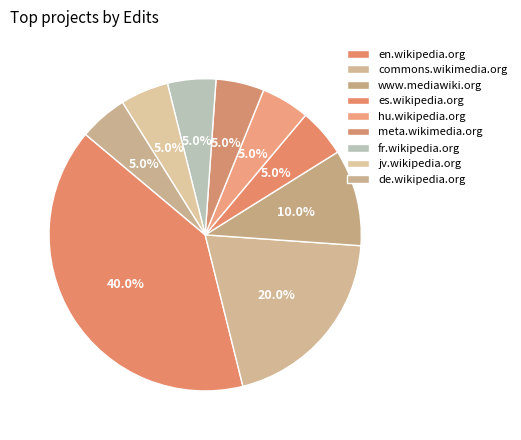

Rank the categories by value from lowest to highest.

es.wikipedia.org, hu.wikipedia.org, meta.wikimedia.org, fr.wikipedia.org, jv.wikipedia.org, de.wikipedia.org, www.mediawiki.org, commons.wikimedia.org, en.wikipedia.org